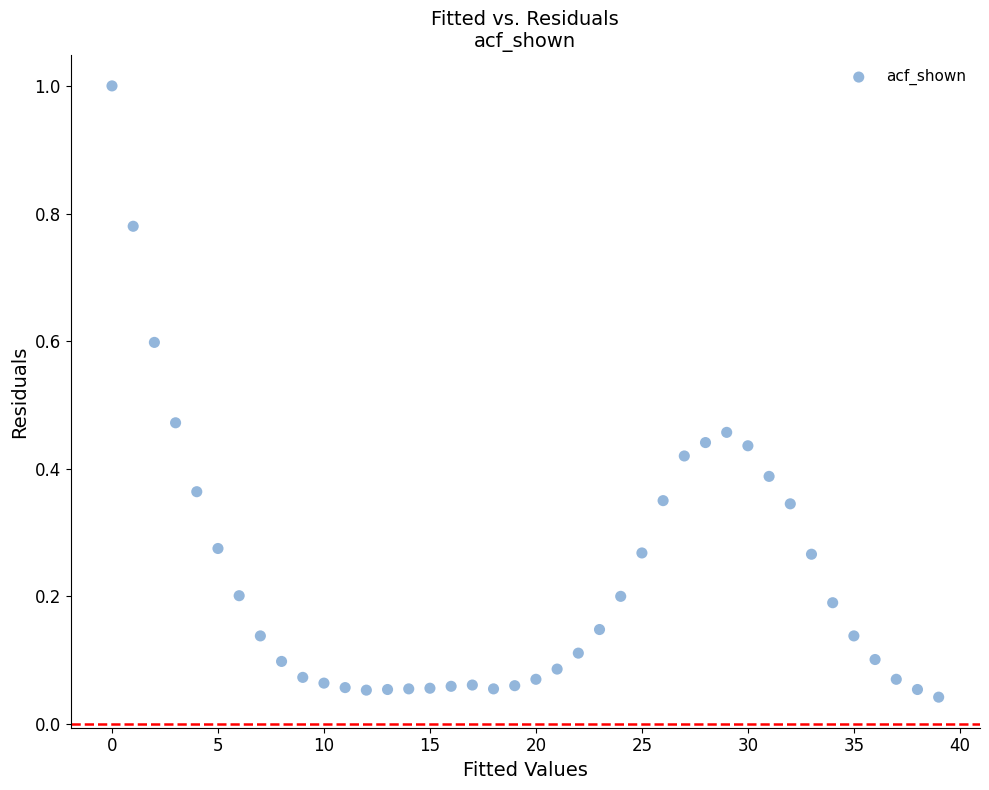

What is the range of Y values (max minus min)?

1.0